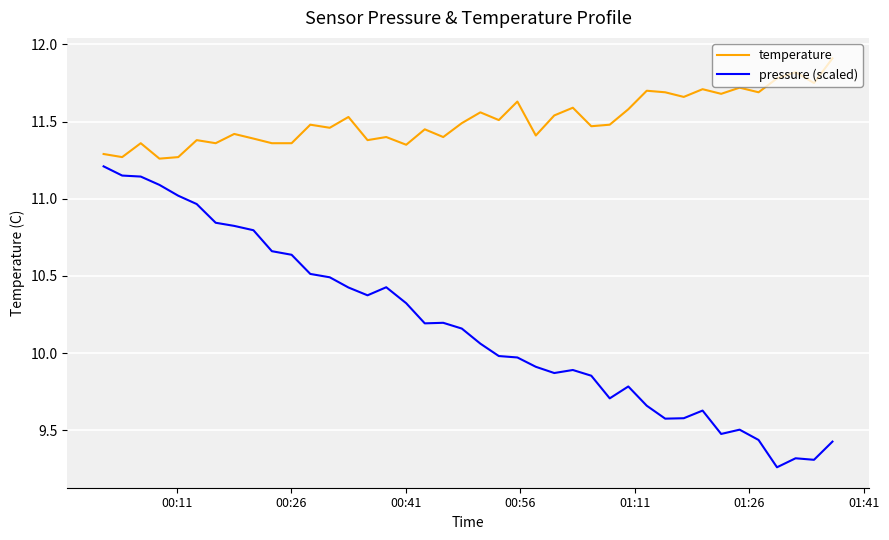

List the series in order of their peak value, highest first.

temperature, pressure (scaled)